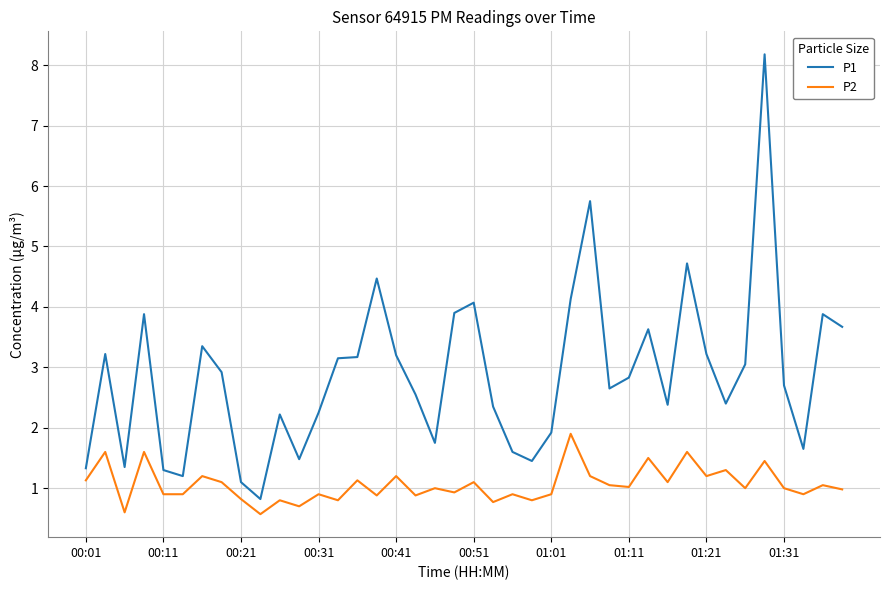

What is the maximum value for P1?

8.2